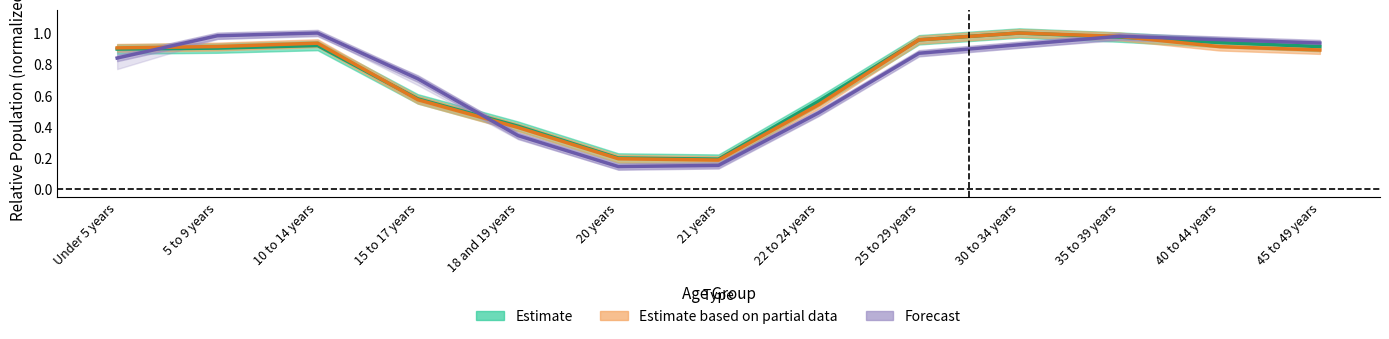

At which category does the chart reach its peak across all series?

30 to 34 years